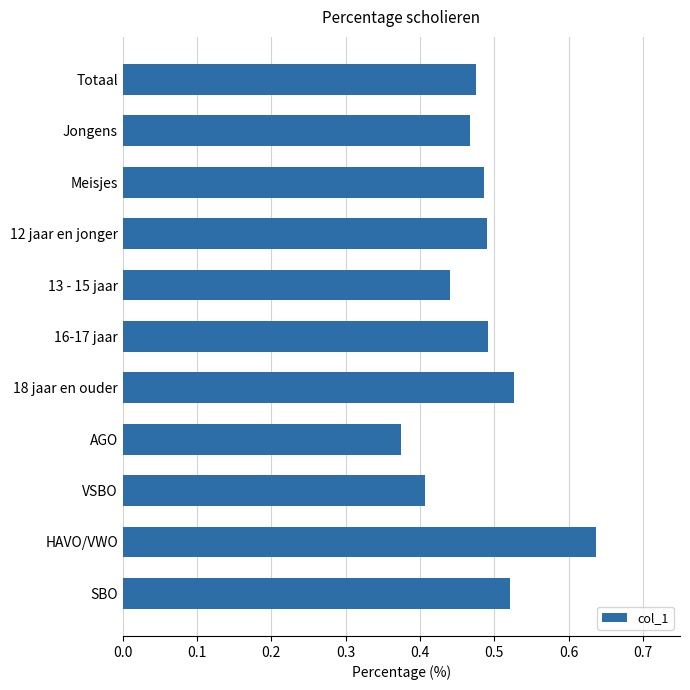

True or false: the data shows 0.7 at Totaal.

False